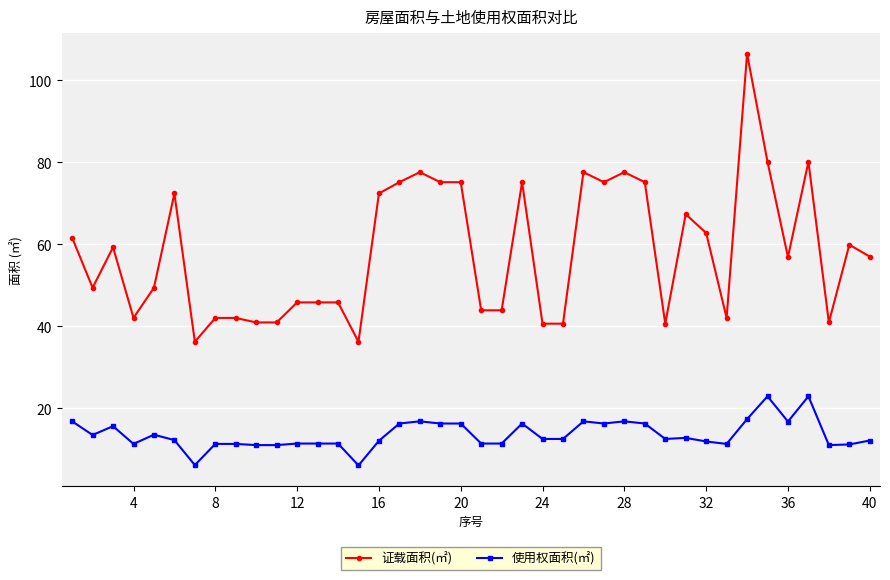

True or false: 使用权面积(㎡) and 证载面积(㎡) cross at least once.

False